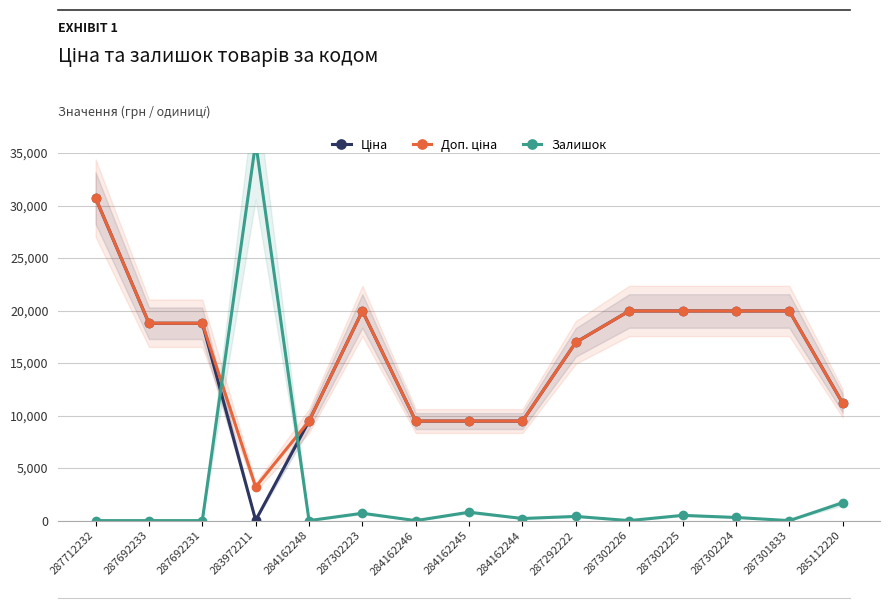

Reading left to right, list all the values displayed in this chart.

Ціна: 30717.1	18796.8	18796.8	32.0	9480.1	19964.2	9480.1	9480.1	9480.1	16976.3	19964.2	19964.2	19964.2	19964.2	11188.2
Доп. ціна: 30717.1	18796.8	18796.8	3205.0	9480.1	19964.2	9480.1	9480.1	9480.1	16976.3	19964.2	19964.2	19964.2	19964.2	11188.2
Залишок: 0.0	0.0	0.0	36000.0	0.0	700.0	0.0	800.0	200.0	400.0	0.0	500.0	300.0	0.0	1700.0